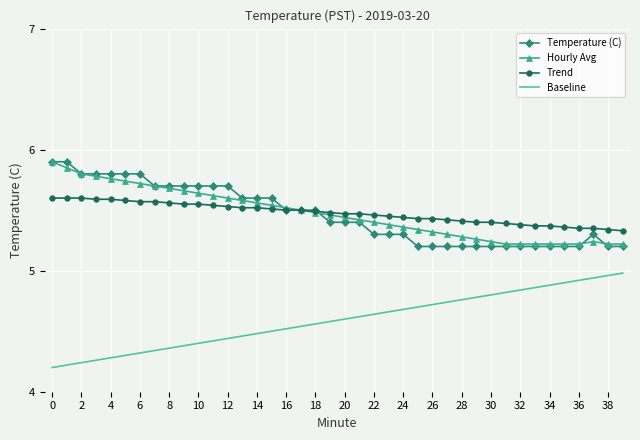

True or false: Trend and Baseline intersect in this chart.

False